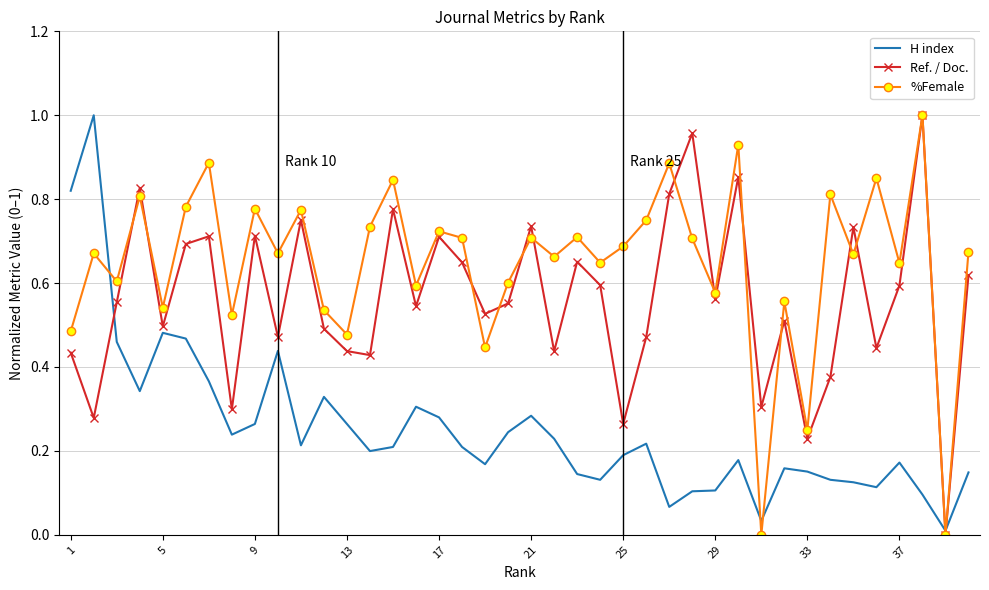

List the series in order of their overall mean, lowest first.

H index, Ref. / Doc., %Female